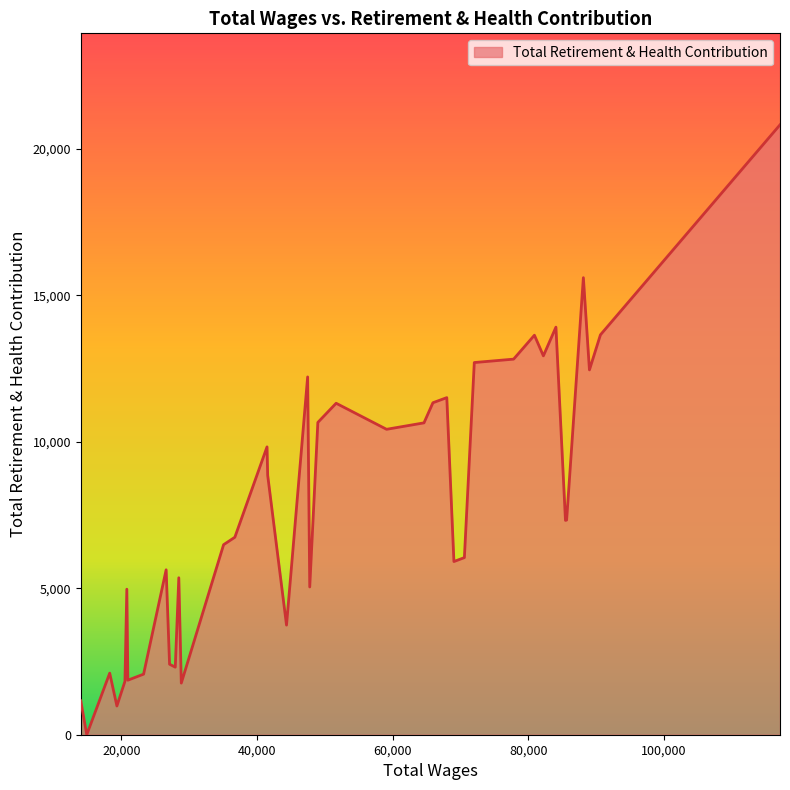

How many values are above zero?

39